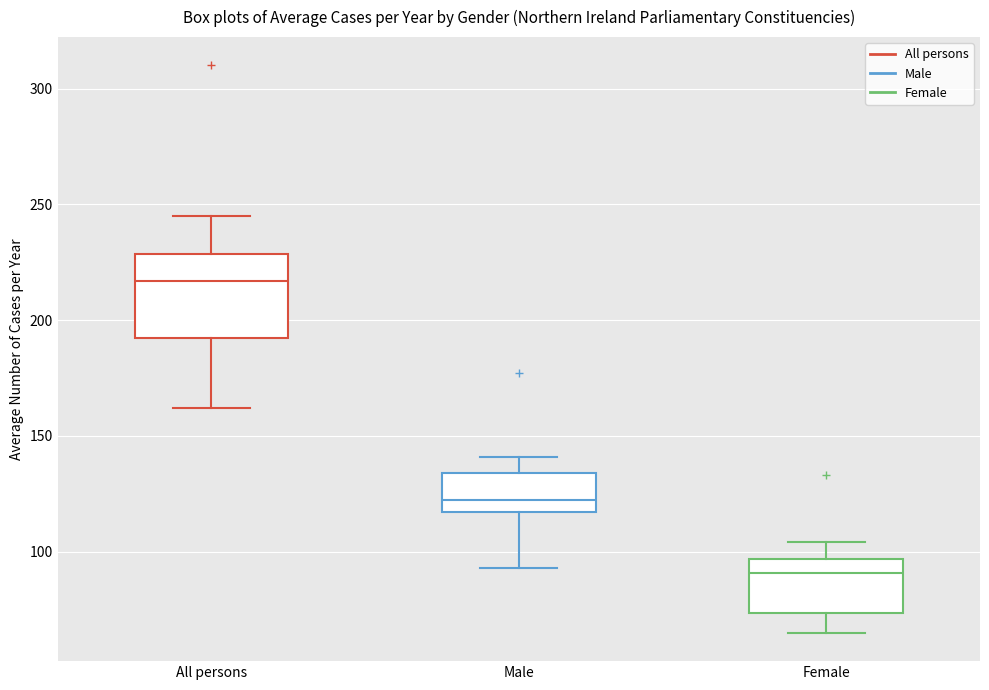

Comparing the boxes themselves (not the whiskers), which one is the tallest?

All persons